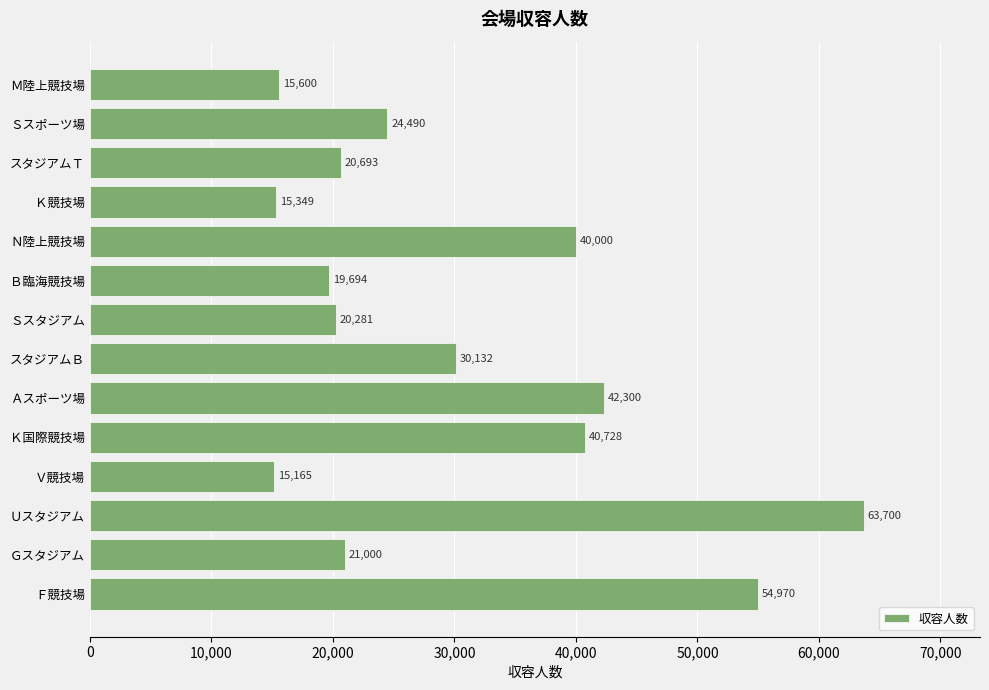

List the labels in order of value, largest first.

Ｕスタジアム, Ｆ競技場, Ａスポーツ場, Ｋ国際競技場, Ｎ陸上競技場, スタジアムＢ, Ｓスポーツ場, Ｇスタジアム, スタジアムＴ, Ｓスタジアム, Ｂ臨海競技場, Ｍ陸上競技場, Ｋ競技場, Ｖ競技場